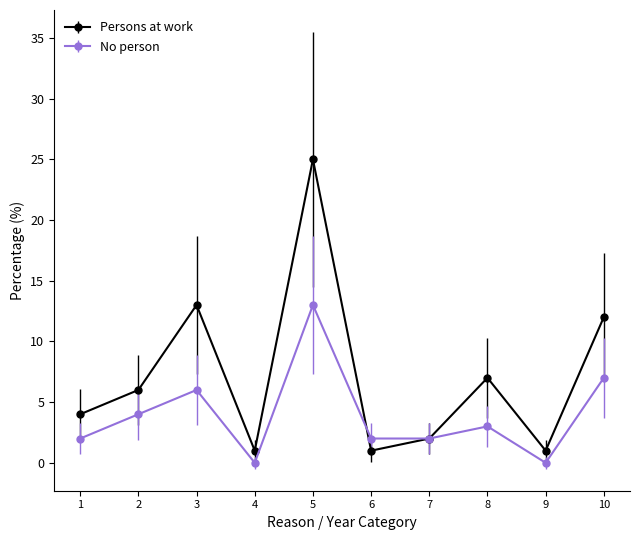

What is the average value of the Persons at work series?

7